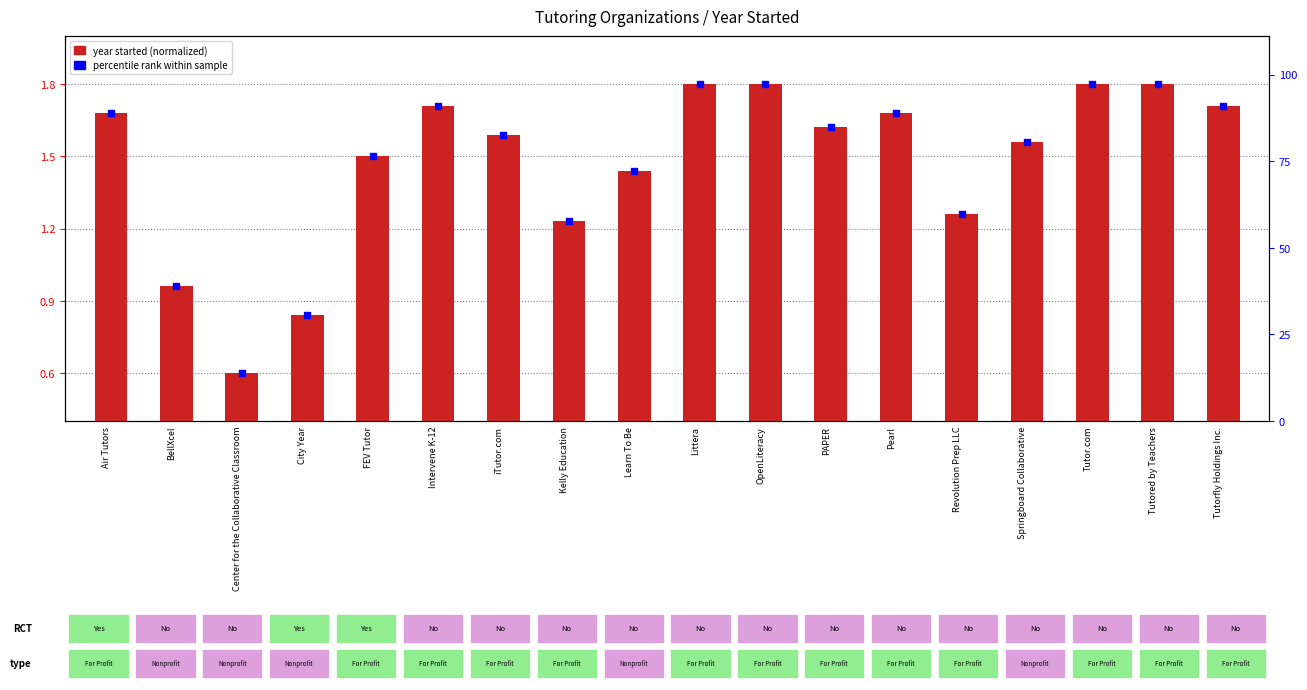

Which series contains the highest Y value?

percentile rank within sample